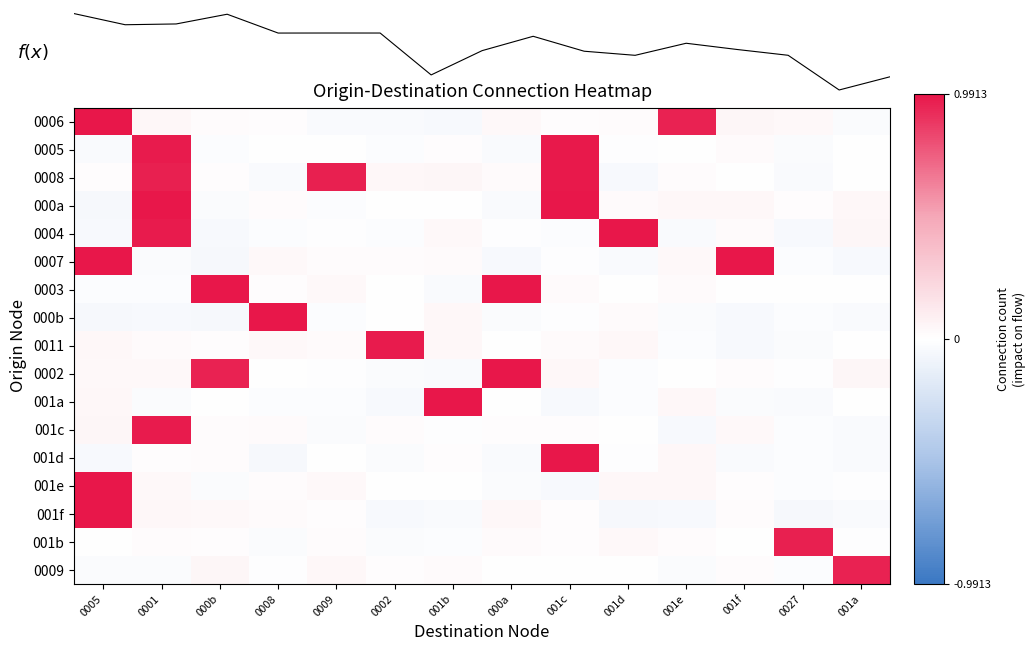

At which label does 0007 reach its peak?

0005